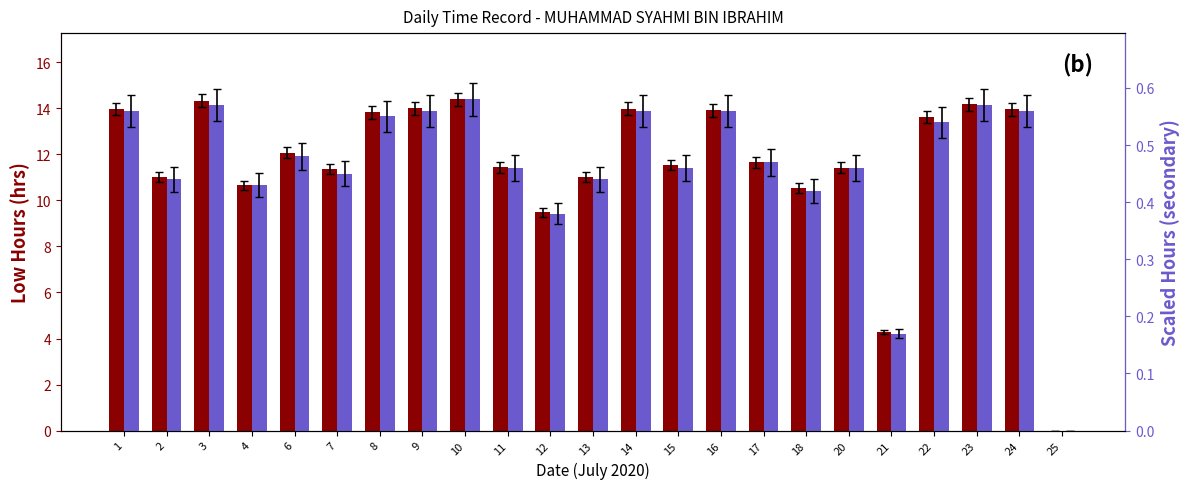

What is the value of the Low (Hours) bar at the 11th from the left?

9.5